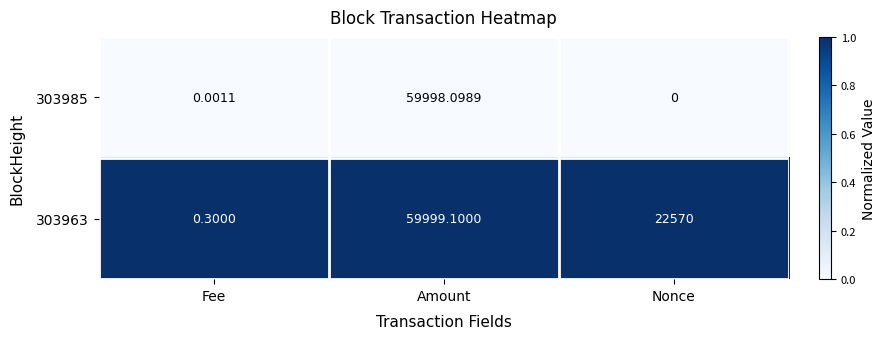

Rank the series at Nonce from highest to lowest value.

303963, 303985